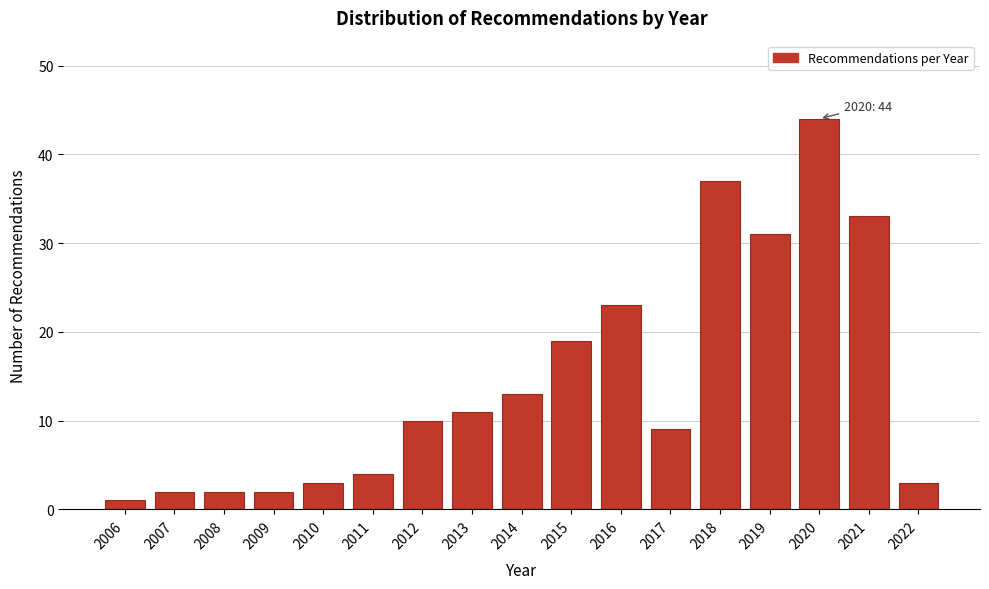

Reading left to right, list all the values displayed in this chart.

2006=1	2007=2	2008=2	2009=2	2010=3	2011=4	2012=10	2013=11	2014=13	2015=19	2016=23	2017=9	2018=37	2019=31	2020=44	2021=33	2022=3